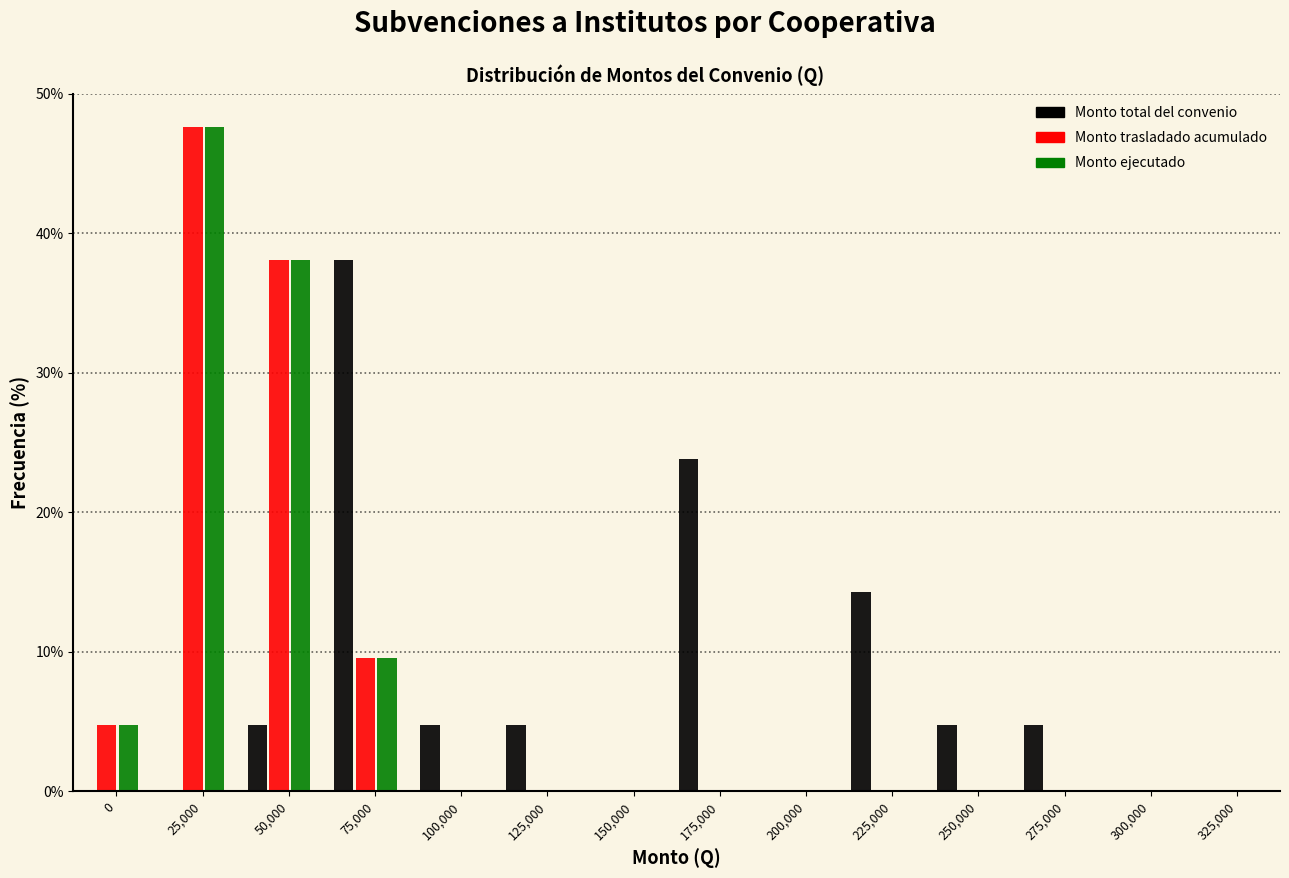

At which label does Monto total del convenio reach its peak?

75,000